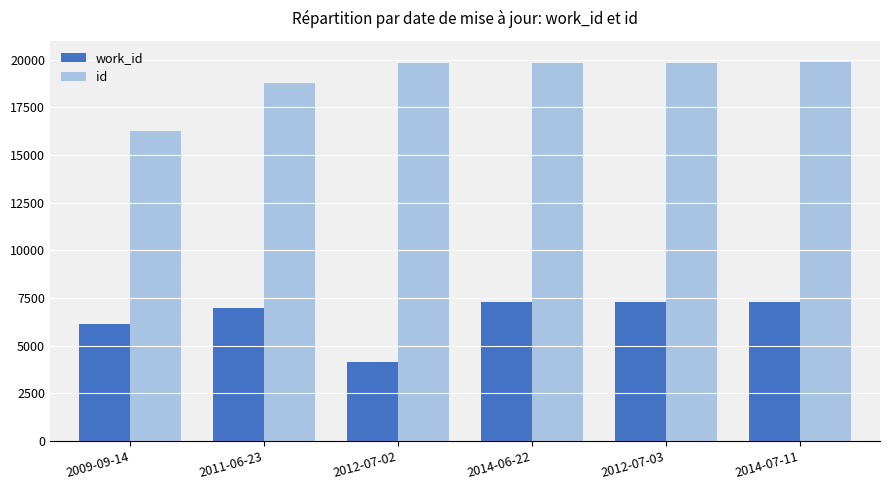

How many data points in id are less than 19838?

3